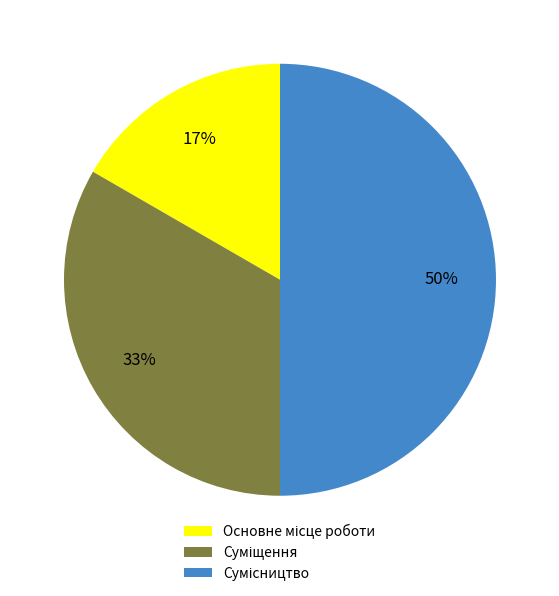

To the nearest percent, what is the difference between the largest and smallest slice percentages?

33%